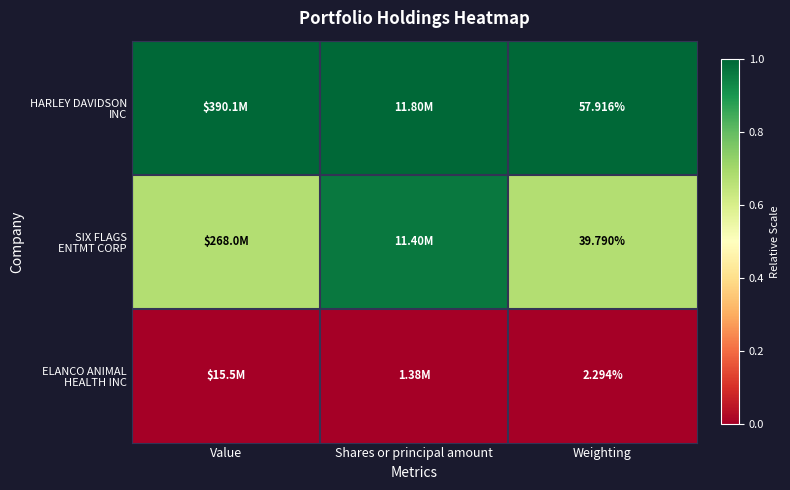

At which category is the sum across all series the highest?

Shares or principal amount